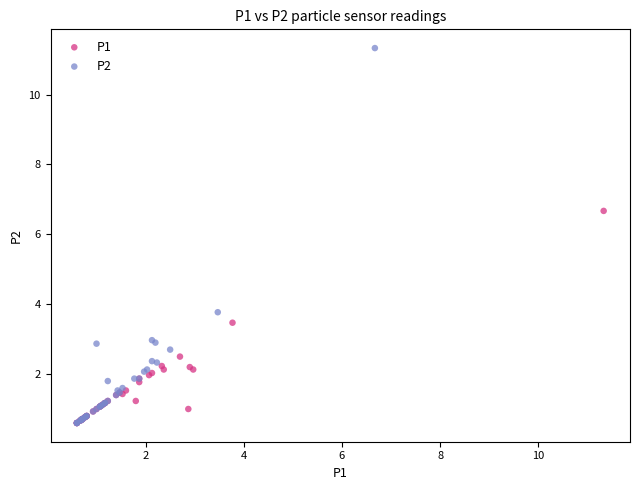

Which series has the largest Y range (max minus min)?

P2